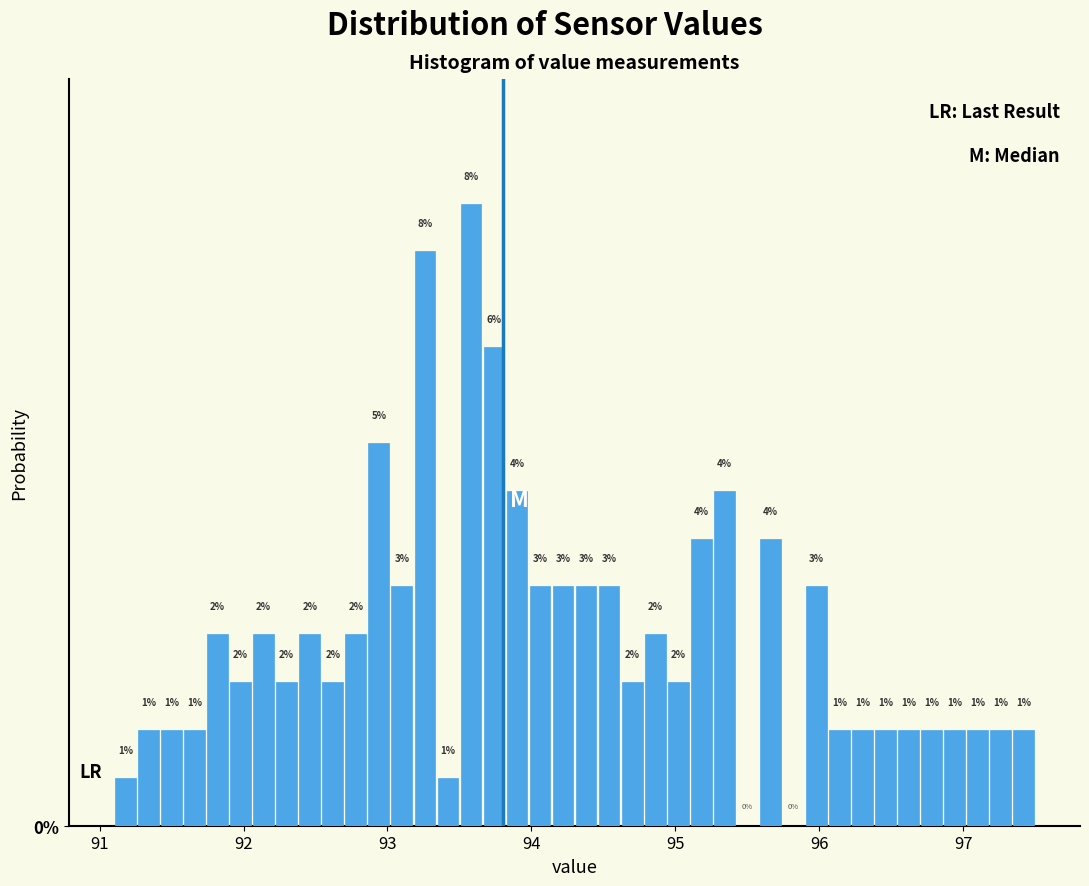

Read against the x-axis, roughly where is the centre of the tallest bar?

93.6